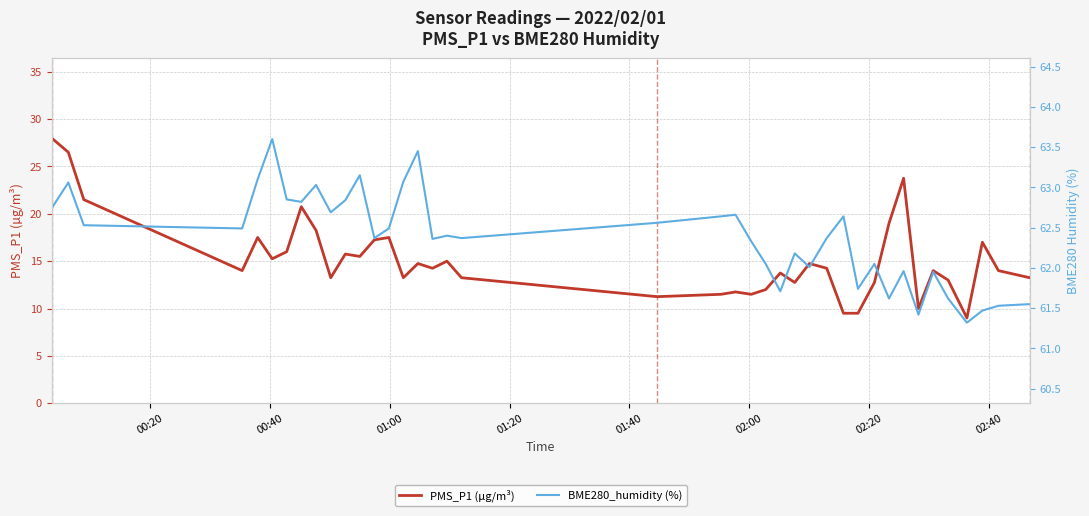

What is the lowest value of the PMS_P1 (µg/m³) series?

9.0